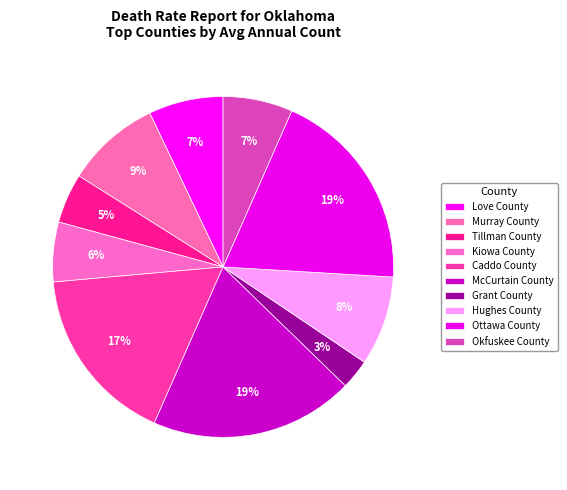

How many slices are in this pie chart?

10